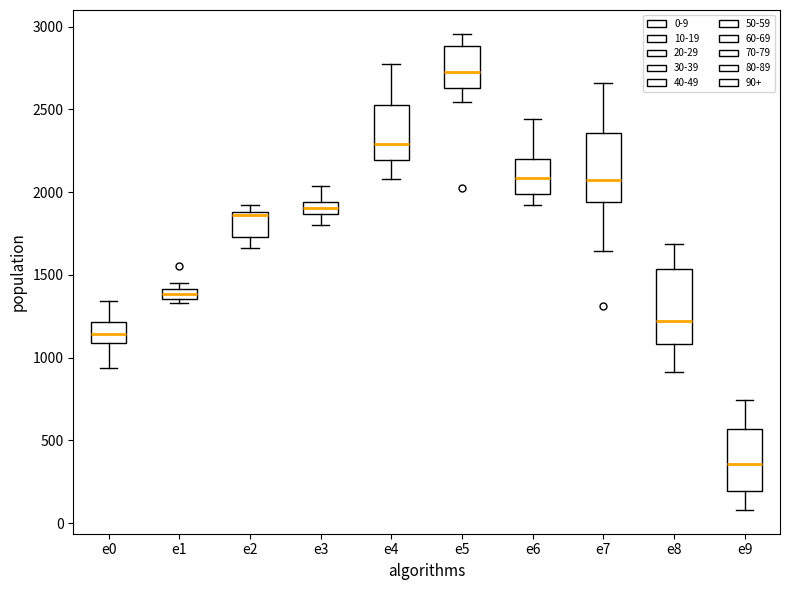

Where is the lower edge of the box for e7 on the y-axis? The values are not printed on the chart, so give them approximately, as read against the axis.

1950